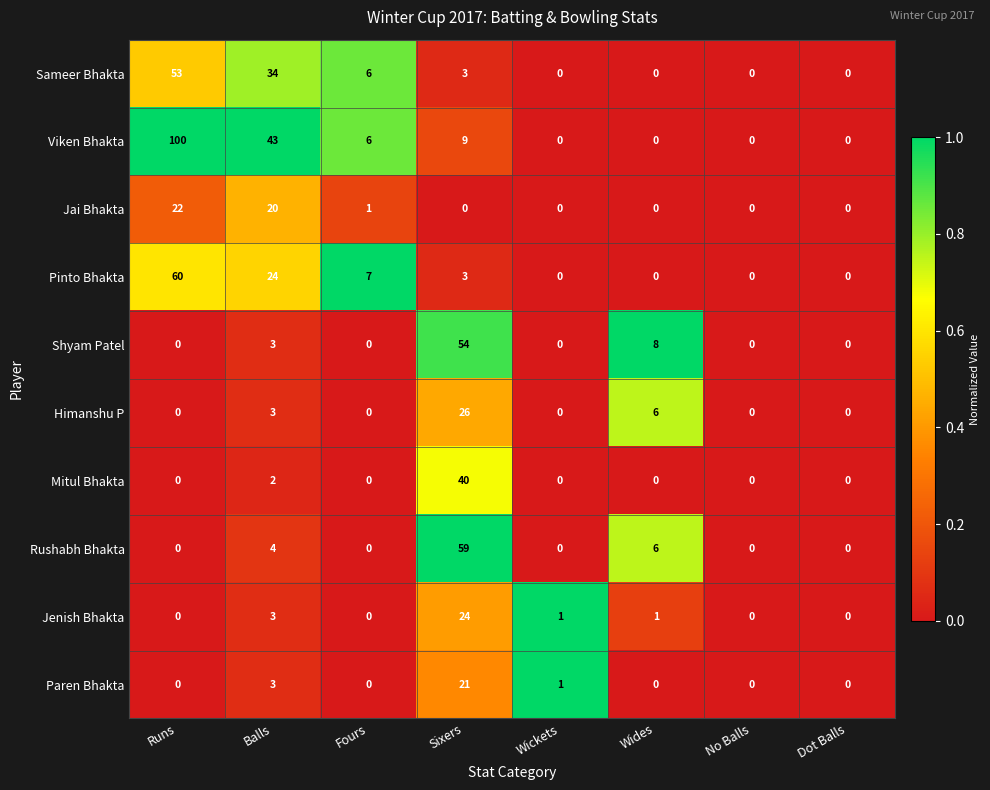

Rank the series by their maximum value, from lowest to highest.

Paren Bhakta, Jai Bhakta, Jenish Bhakta, Himanshu P, Mitul Bhakta, Sameer Bhakta, Shyam Patel, Rushabh Bhakta, Pinto Bhakta, Viken Bhakta